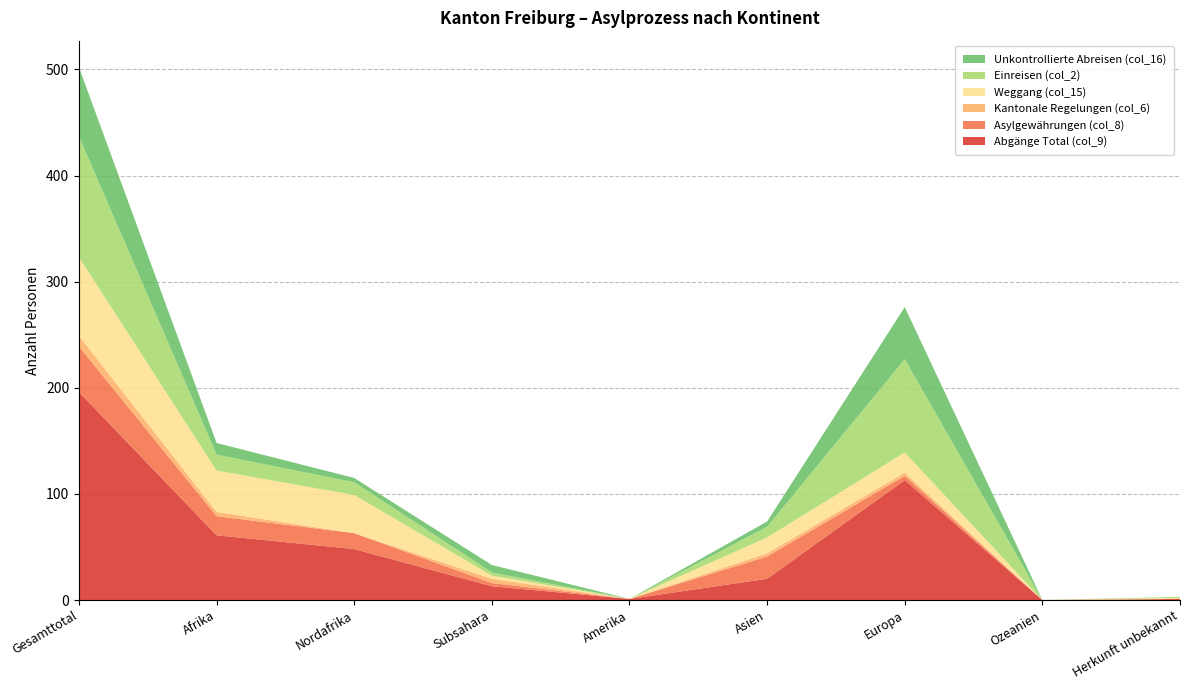

Reading left to right, transcribe all the data shown in this chart.

Abgänge Total (col_9): Gesamttotal=196	Afrika=61	Nordafrika=48	Subsahara=13	Amerika=1	Asien=20	Europa=113	Ozeanien=0	Herkunft unbekannt=1
Asylgewährungen (col_8): Gesamttotal=43	Afrika=18	Nordafrika=15	Subsahara=3	Amerika=0	Asien=21	Europa=4	Ozeanien=0	Herkunft unbekannt=0
Kantonale Regelungen (col_6): Gesamttotal=10	Afrika=4	Nordafrika=0	Subsahara=4	Amerika=0	Asien=3	Europa=3	Ozeanien=0	Herkunft unbekannt=0
Weggang (col_15): Gesamttotal=74	Afrika=39	Nordafrika=36	Subsahara=3	Amerika=0	Asien=15	Europa=19	Ozeanien=0	Herkunft unbekannt=1
Einreisen (col_2): Gesamttotal=114	Afrika=15	Nordafrika=12	Subsahara=3	Amerika=0	Asien=10	Europa=88	Ozeanien=0	Herkunft unbekannt=1
Unkontrollierte Abreisen (col_16): Gesamttotal=65	Afrika=11	Nordafrika=4	Subsahara=7	Amerika=0	Asien=5	Europa=49	Ozeanien=0	Herkunft unbekannt=0